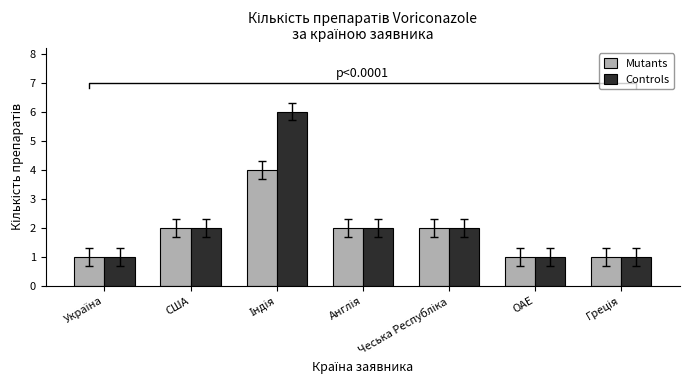

Which category has the highest value in the Controls series?

Індія